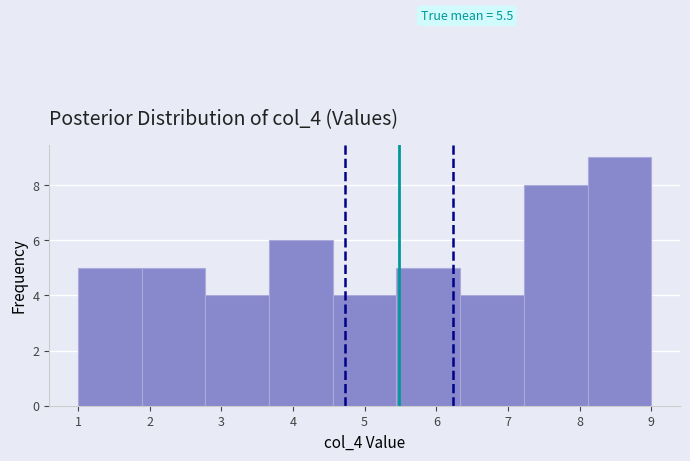

Over which range of the x-axis is the bar tallest?

8.1 to 9.0